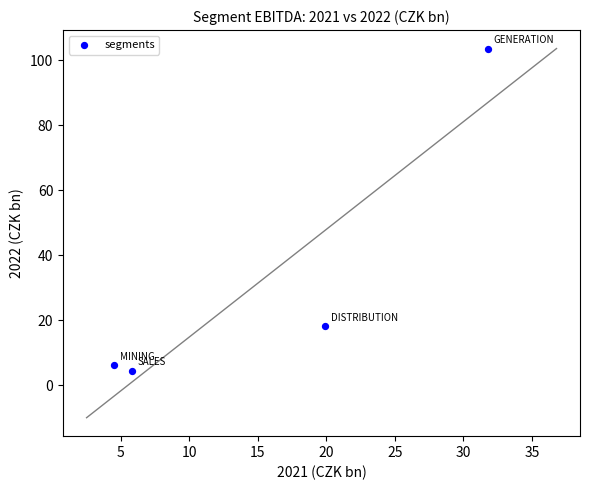

What Y value in the scatter plot is closest to 54?

18.1